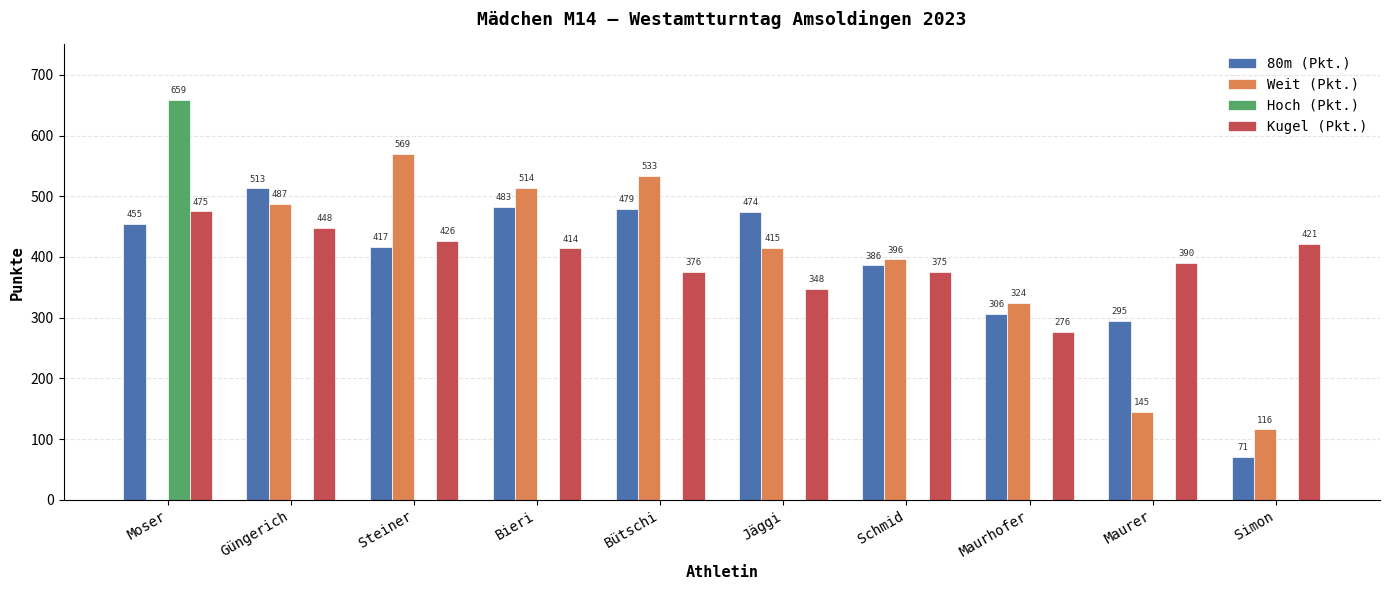

What is the total value across all series at Schmid?

1157